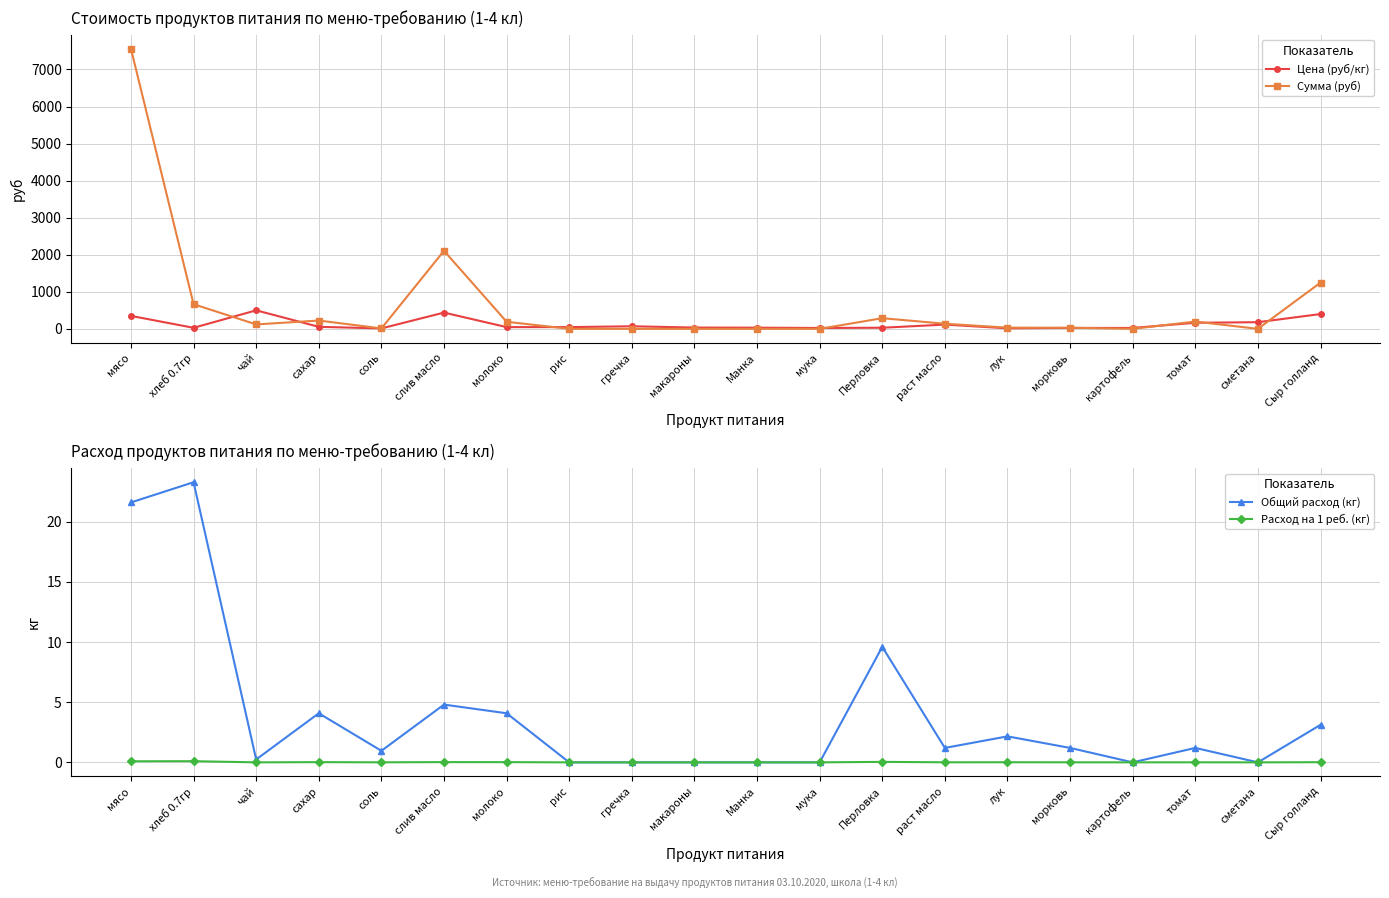

Which label corresponds to the largest value in the chart?

мясо